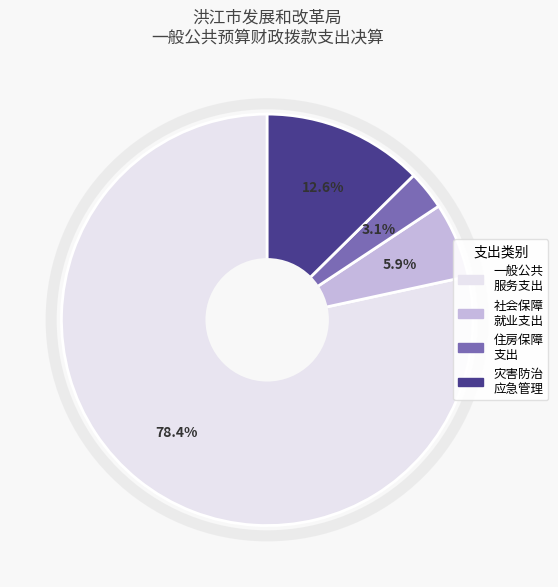

Does any single category account for the majority?

Yes